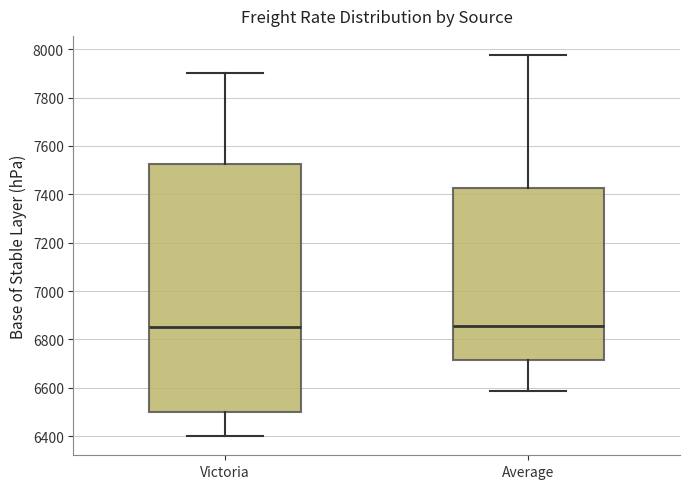

Where is the lower edge of the box for Victoria on the y-axis? The values are not printed on the chart, so give them approximately, as read against the axis.

6500